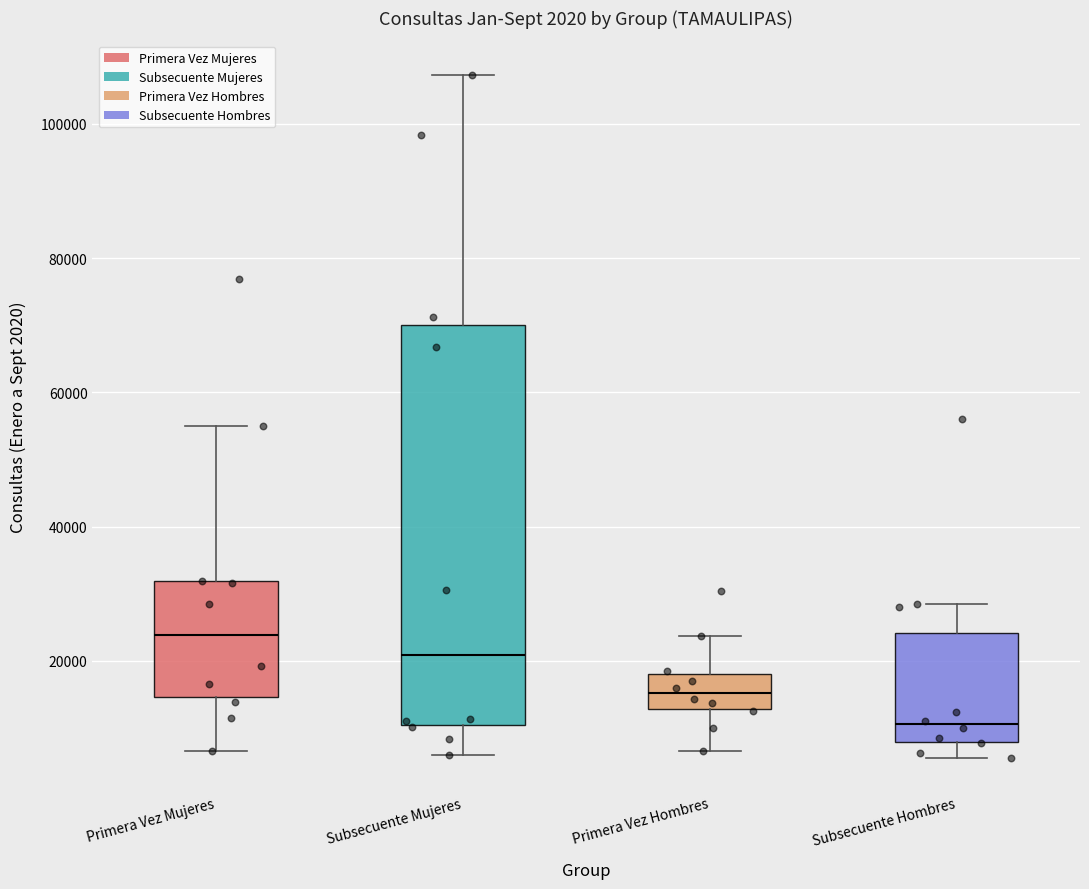

Which box is the tallest, from its lower edge to its upper edge?

Subsecuente Mujeres